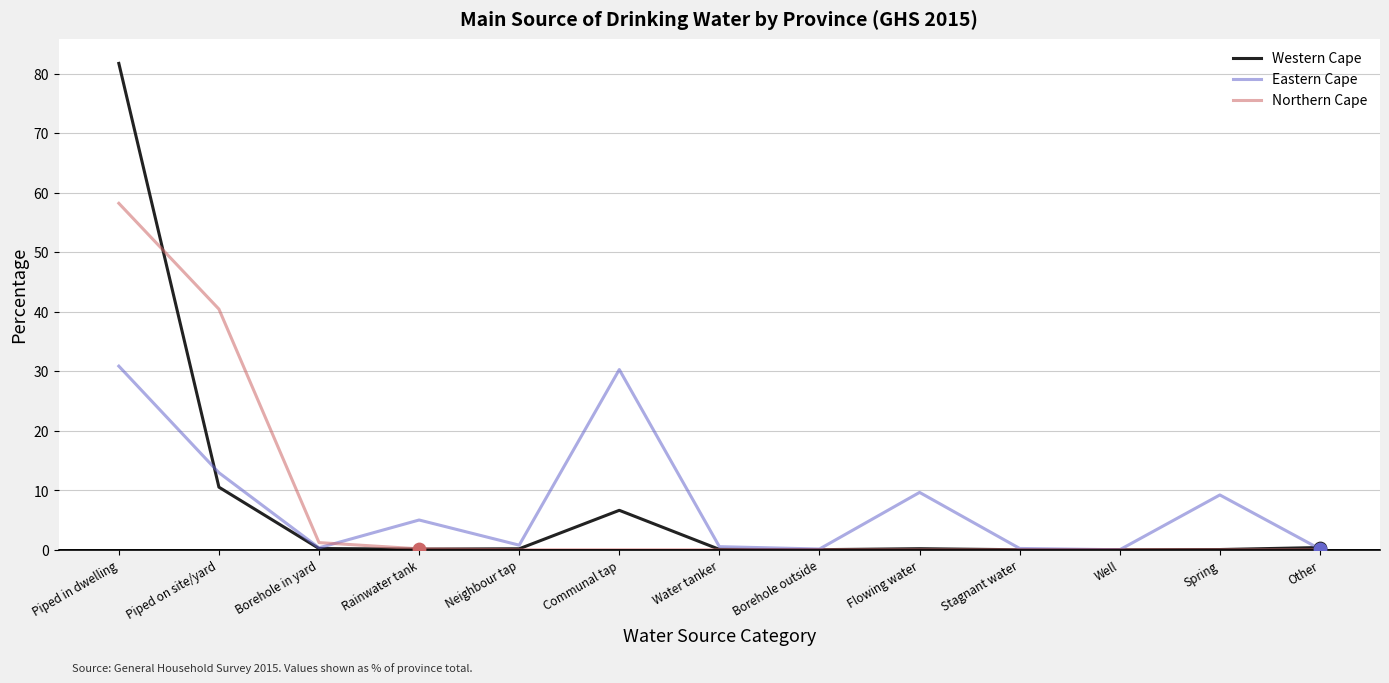

What is the spread (max minus min) of values at Communal tap?

30.3